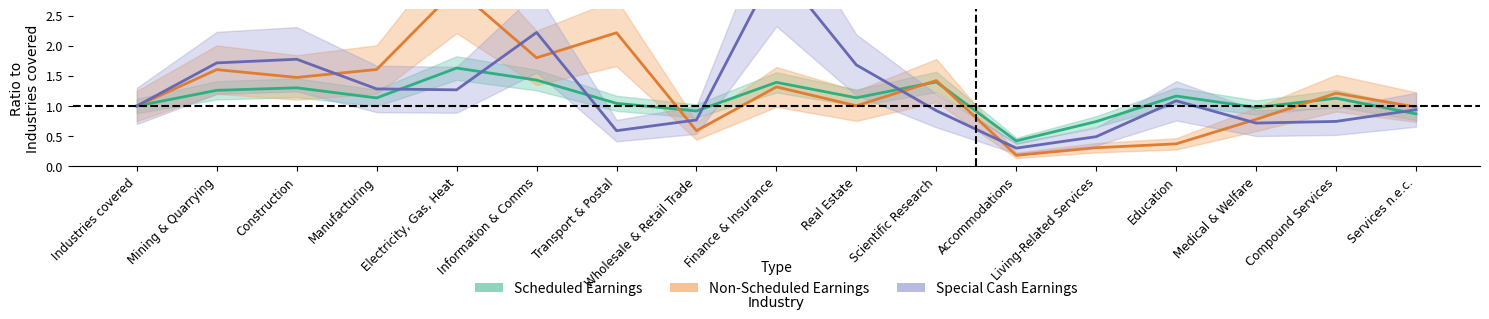

What is the difference between the special_earnings values at Finance & Insurance and Manufacturing?

2.0